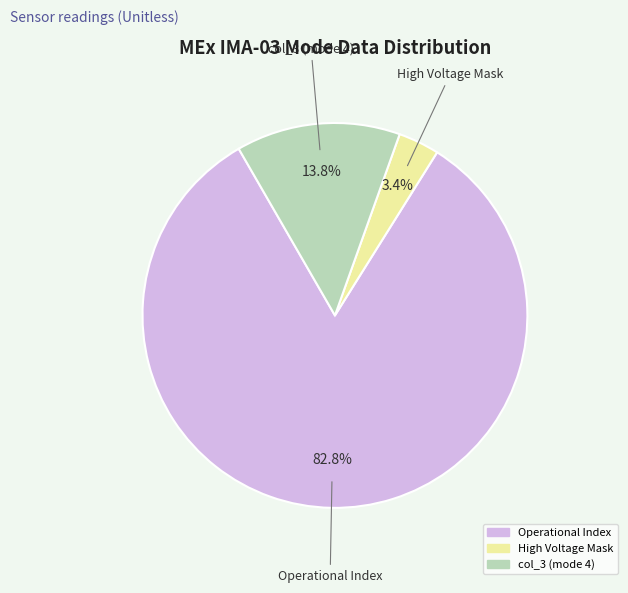

To the nearest percent, what is the difference between the largest and smallest slice percentages?

79%